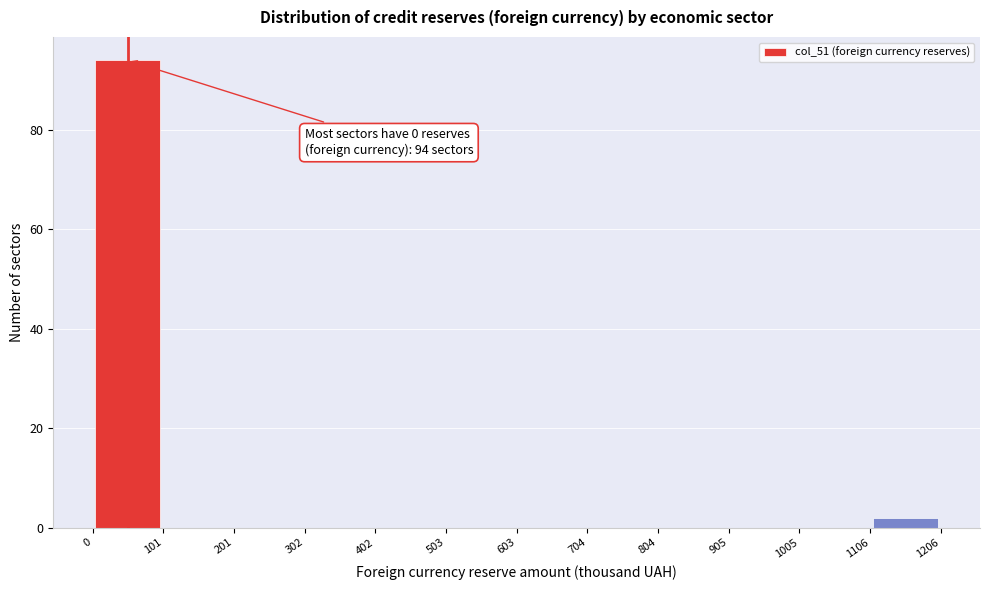

Which range on the x-axis has the tallest bar?

0 to 101